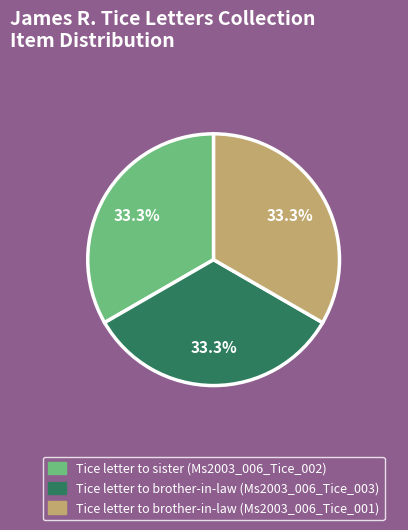

How many segments does this pie chart have?

3